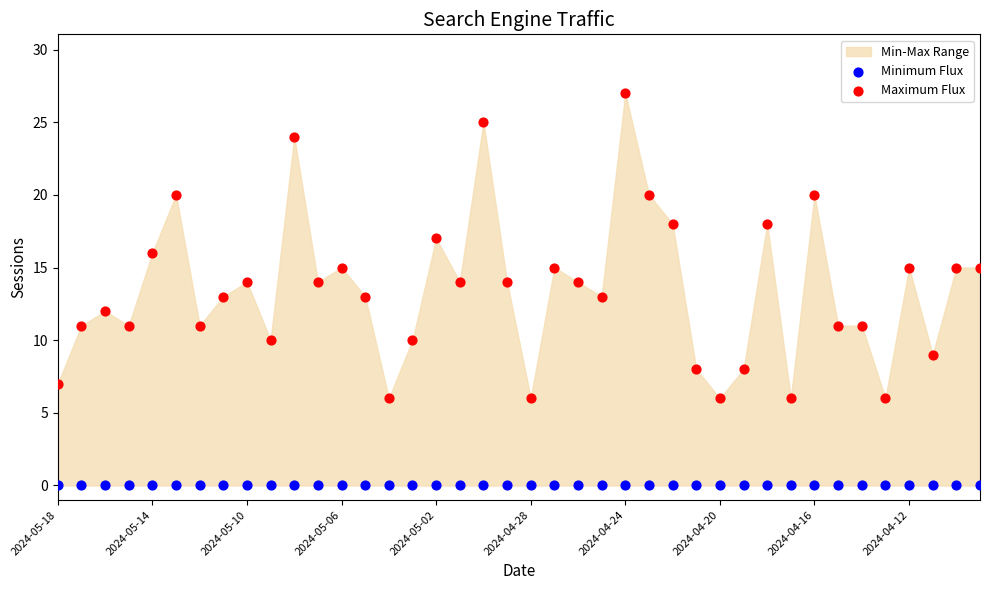

Which series contains the lowest Y value?

Minimum Flux